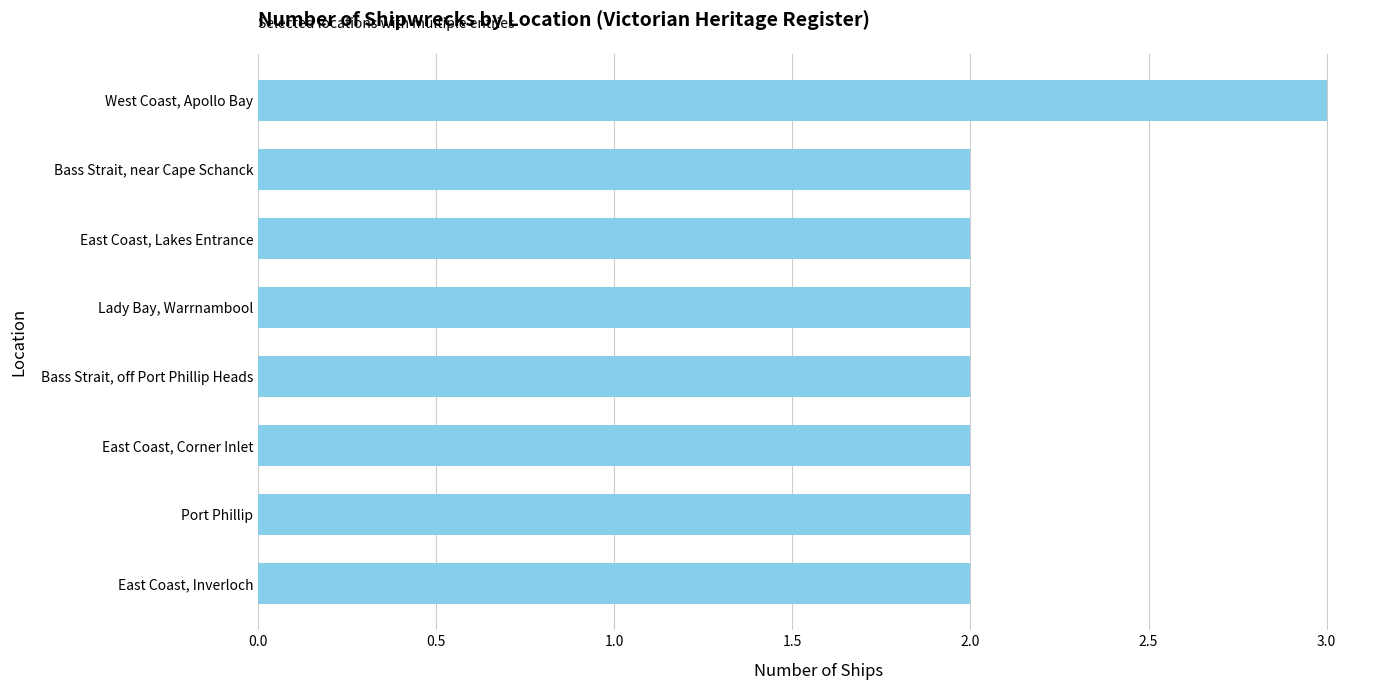

Which category has the highest value across all series?

West Coast, Apollo Bay